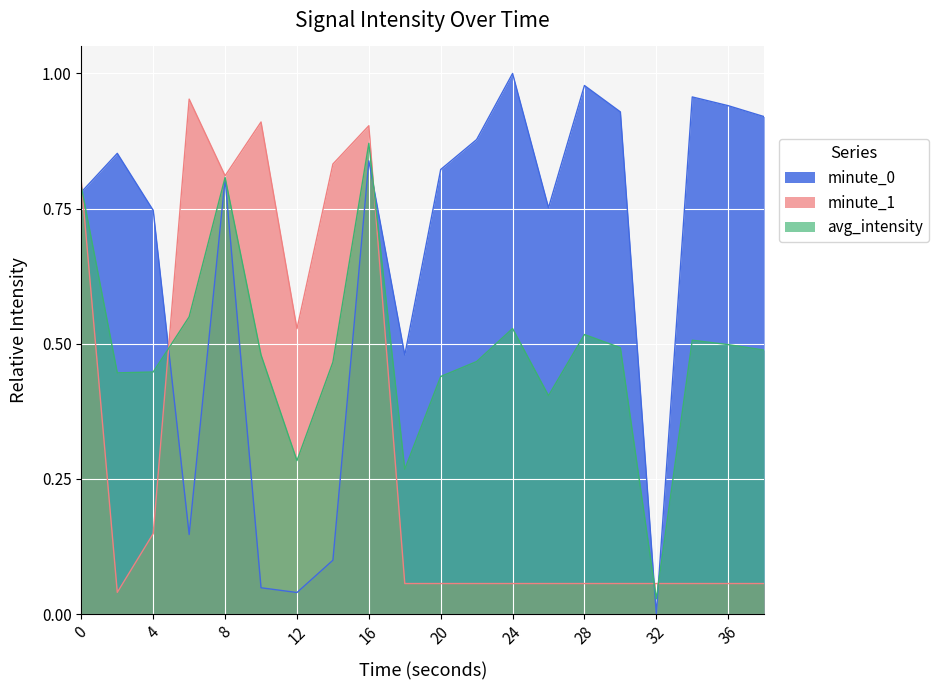

What is the value of the 1st point from the left?

0.8